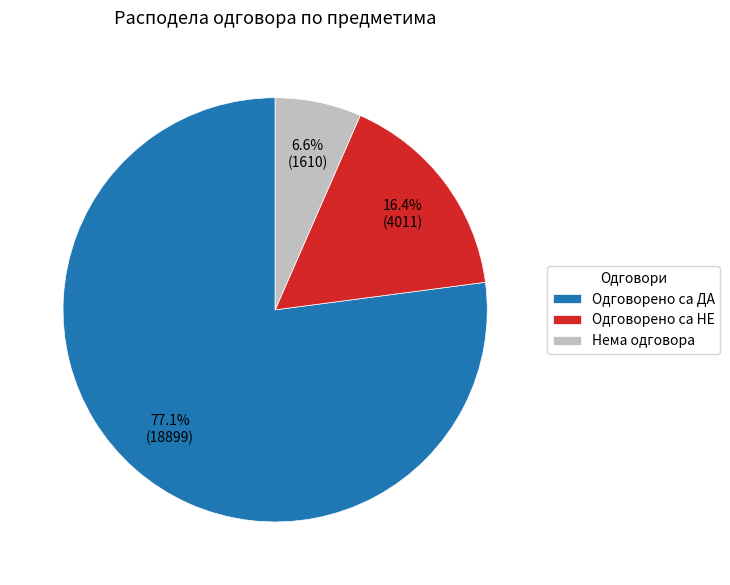

How many slices are in this pie chart?

3